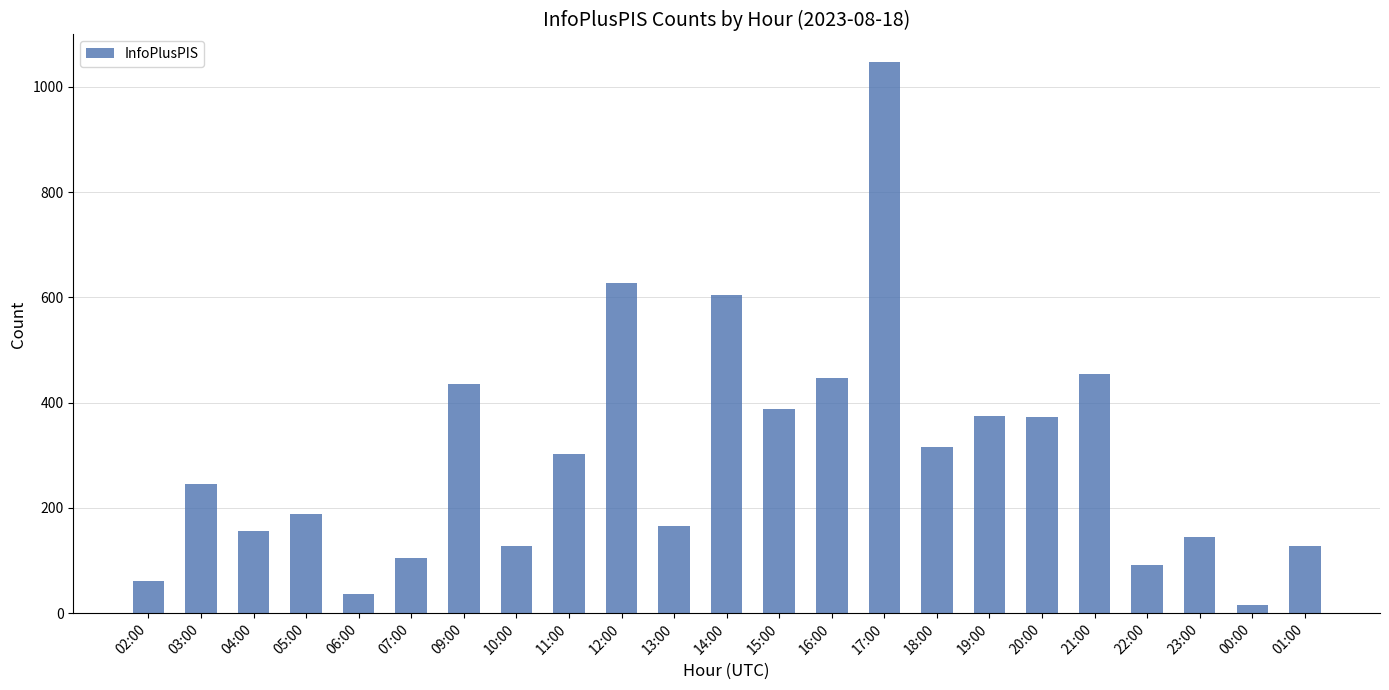

Which label corresponds to the largest value in the chart?

17:00